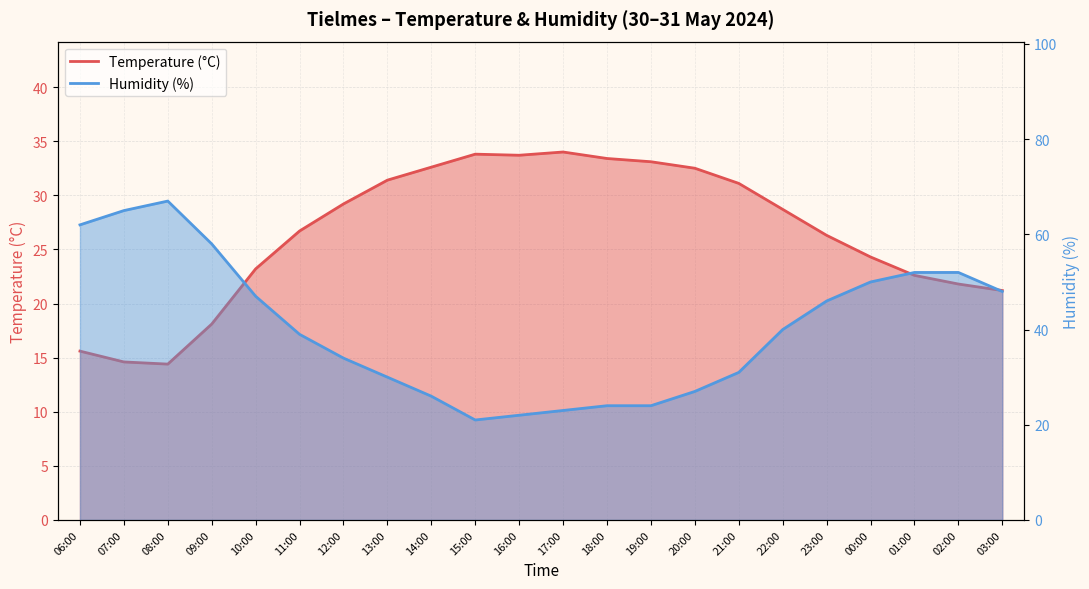

How many data points in Humidity (%) are less than 40?

11